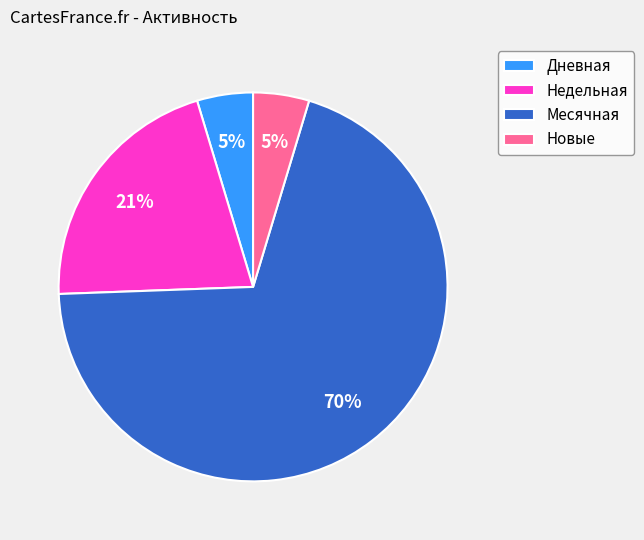

To the nearest percent, what is the difference between the Дневная and Недельная slice percentages?

16%